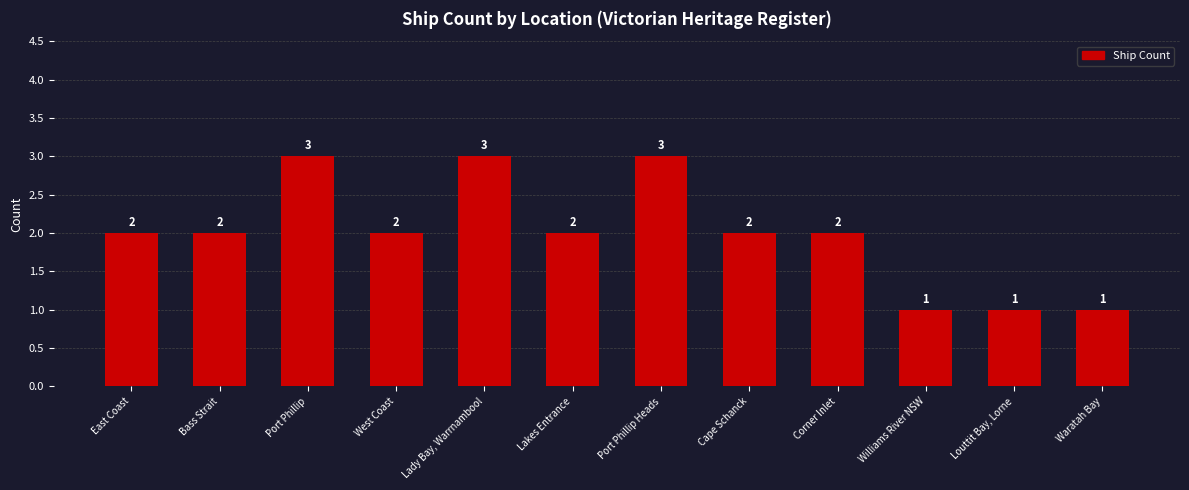

True or false: the data shows 1 at Port Phillip.

False